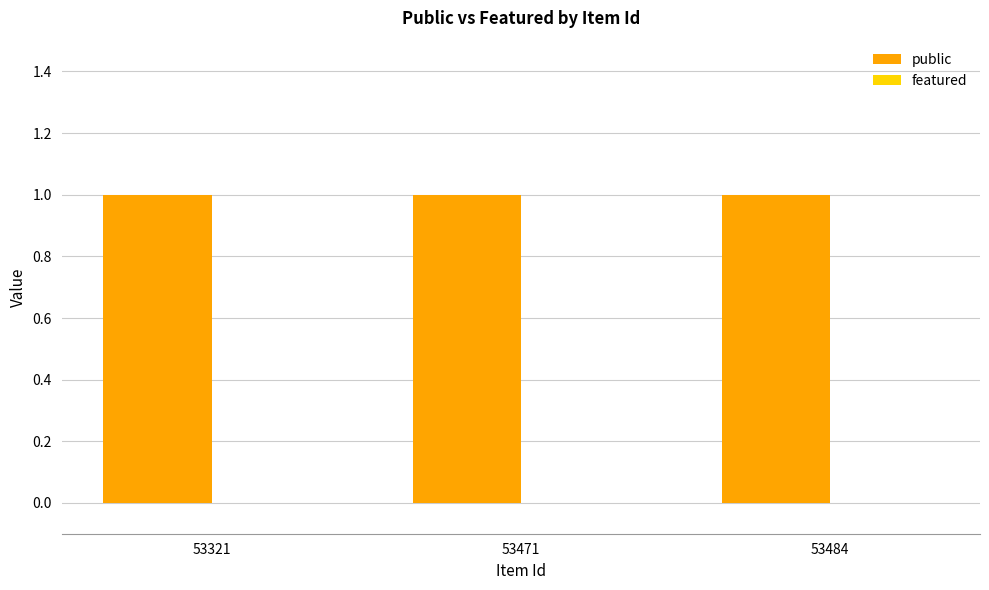

At 53484, list the series in order from largest to smallest.

public, featured